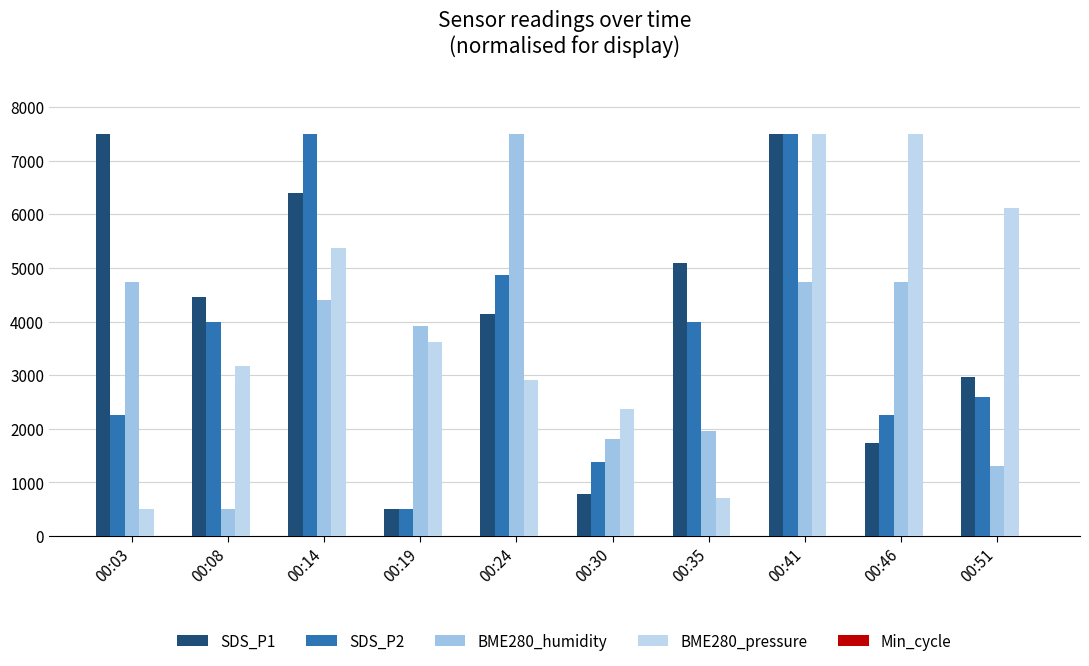

What is the highest value of the SDS_P1 series?

7500.0